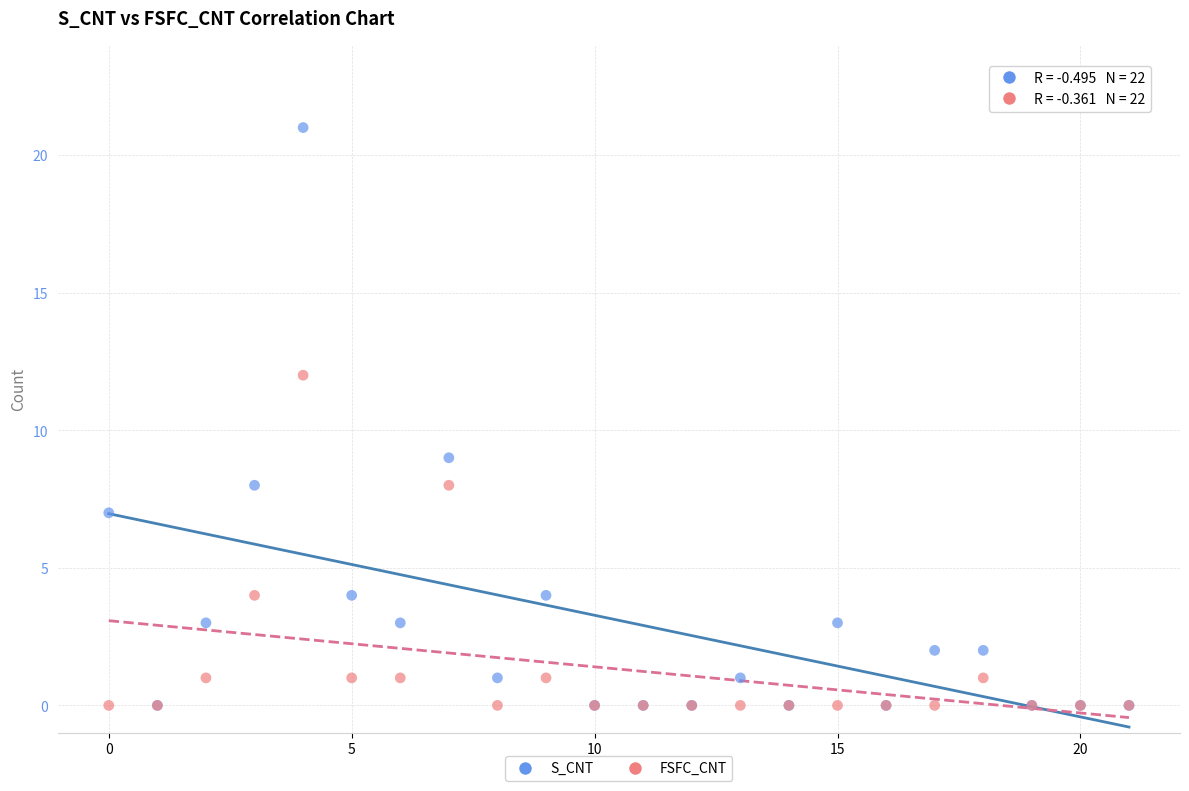

What are all the series names shown in the legend?

S_CNT, FSFC_CNT